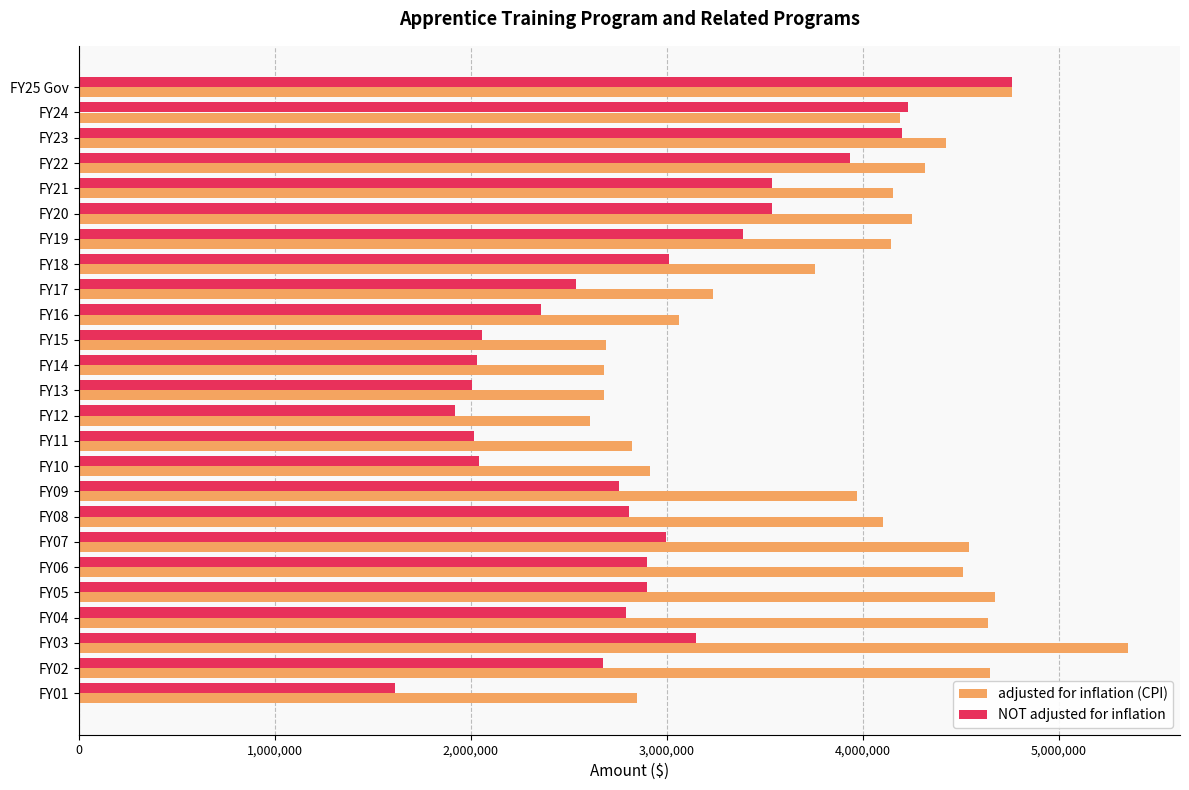

What is the sum of all adjusted for inflation (CPI) values?

96019509